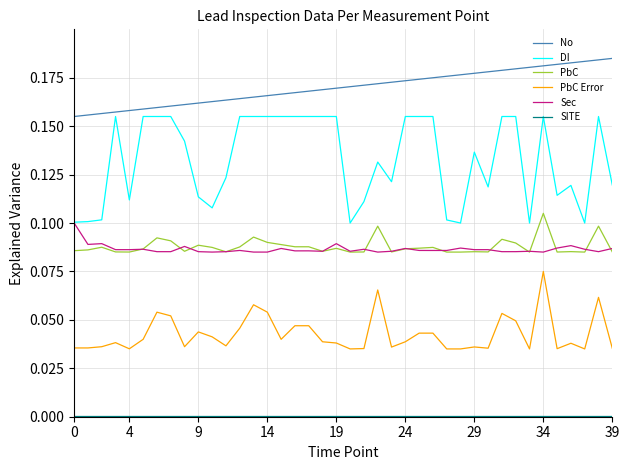

True or false: No and Sec intersect in this chart.

False